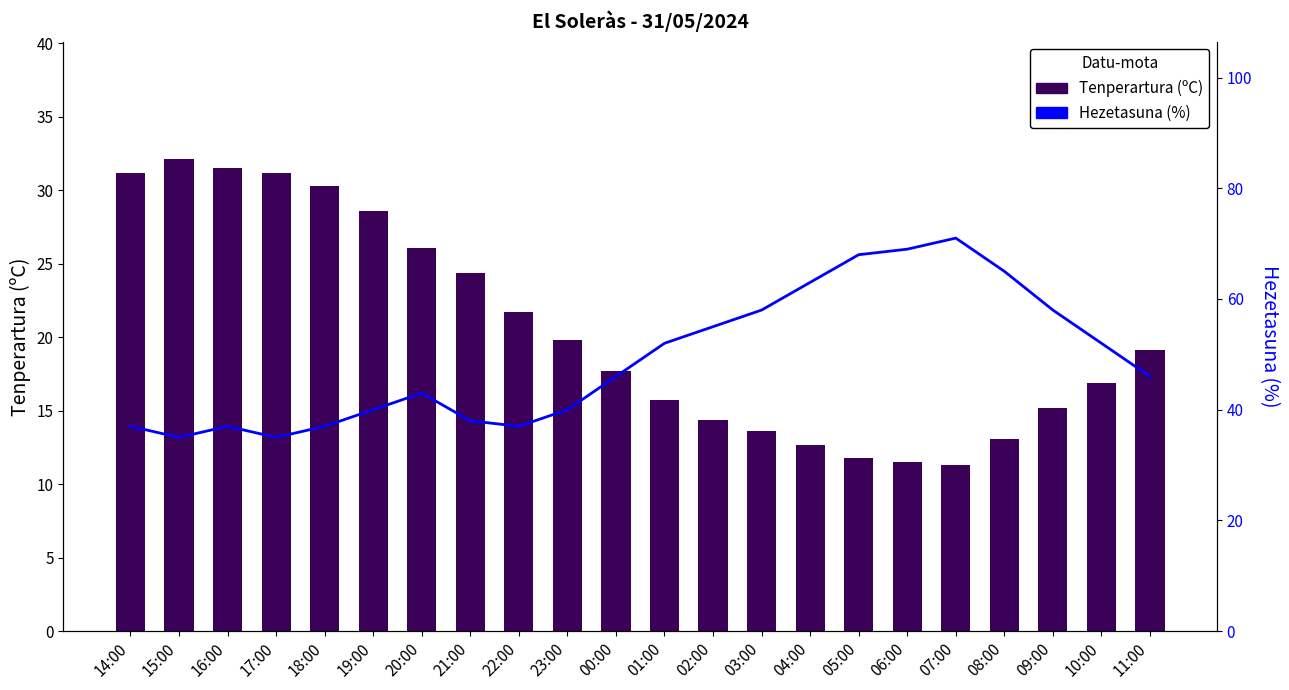

At which category does the chart reach its peak across all series?

07:00